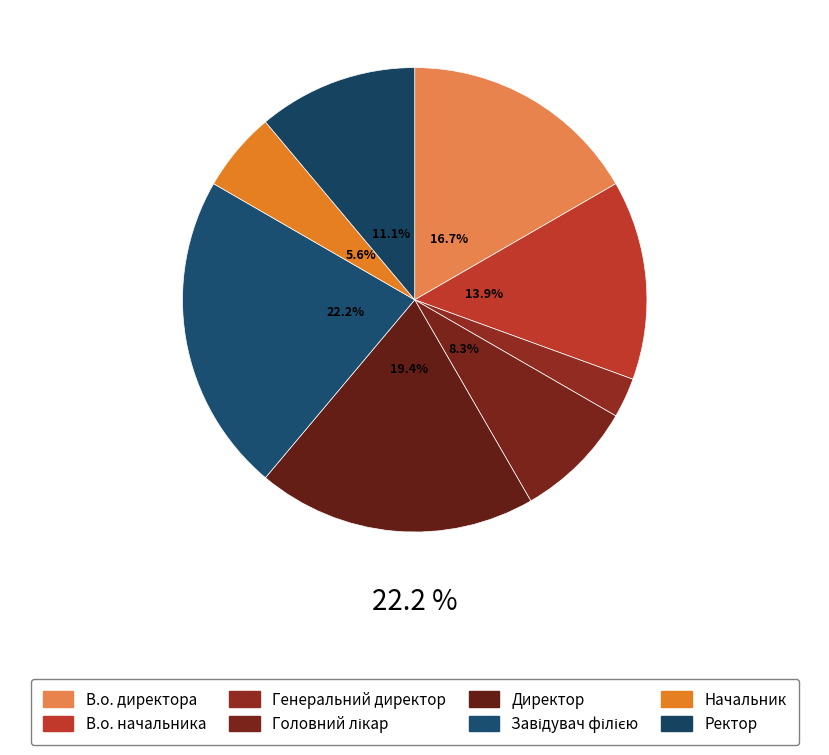

True or false: В.о. директора accounts for 5% of the total.

False